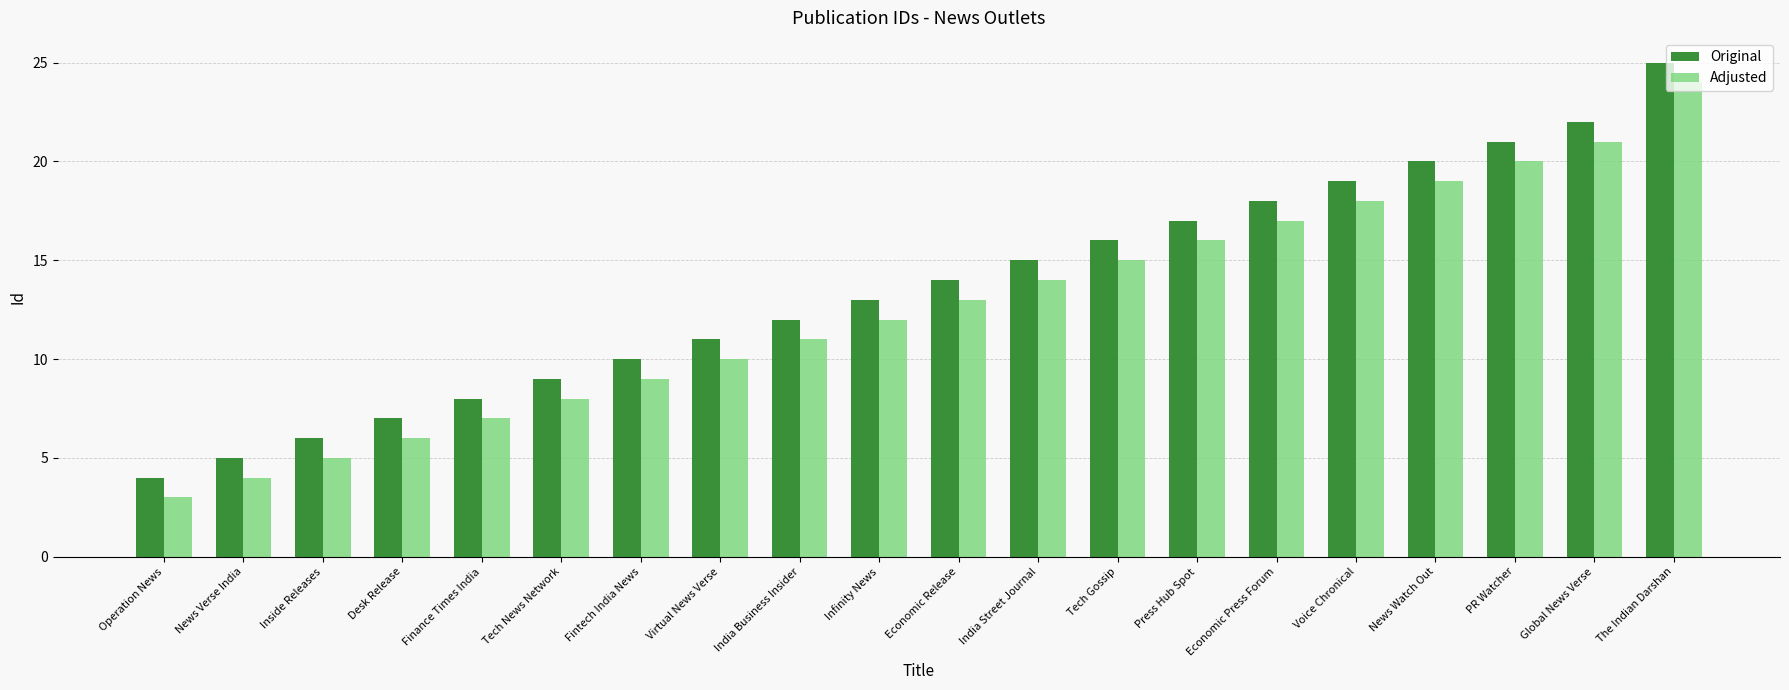

At Tech News Network, list the series in order from largest to smallest.

Original, Adjusted